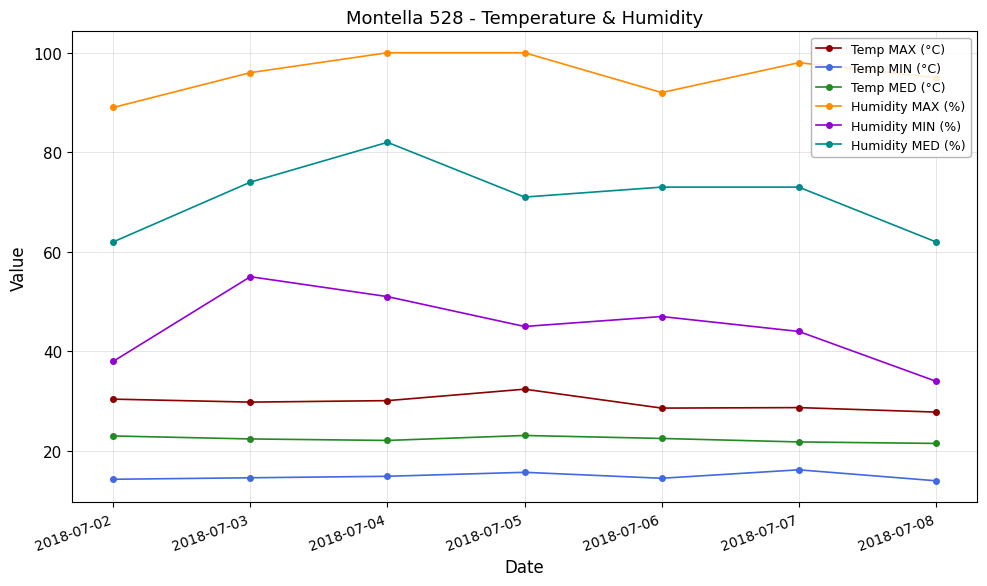

How many Humidity MIN (%) values are between 38 and 51?

5